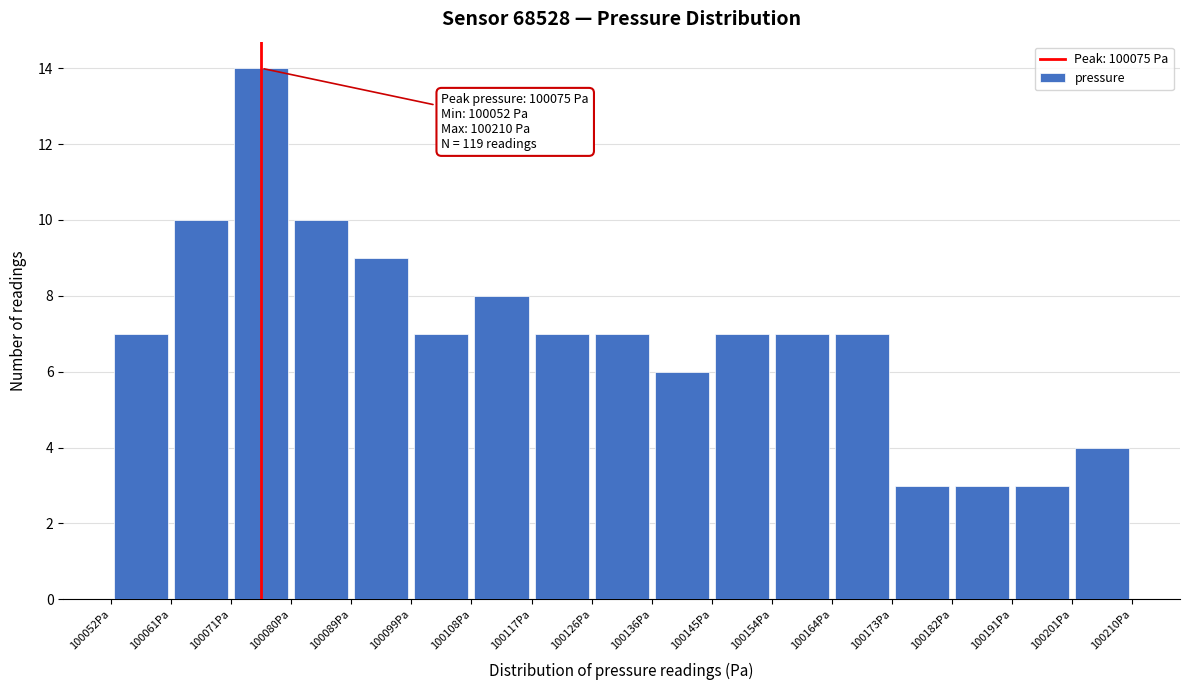

Over which range of the x-axis is the bar tallest?

100071 to 100080